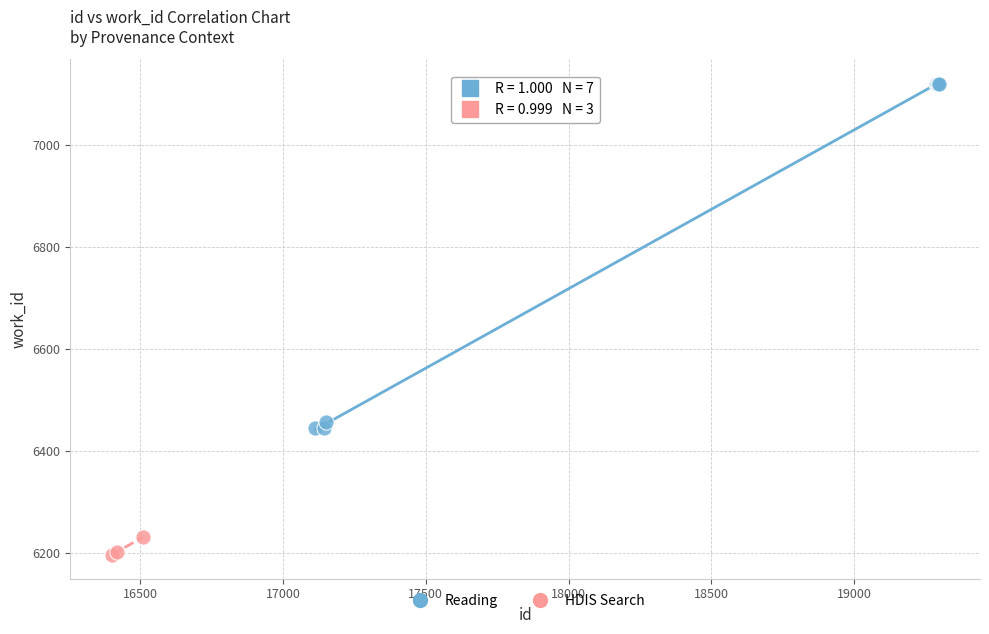

Which series contains the highest Y value?

Reading